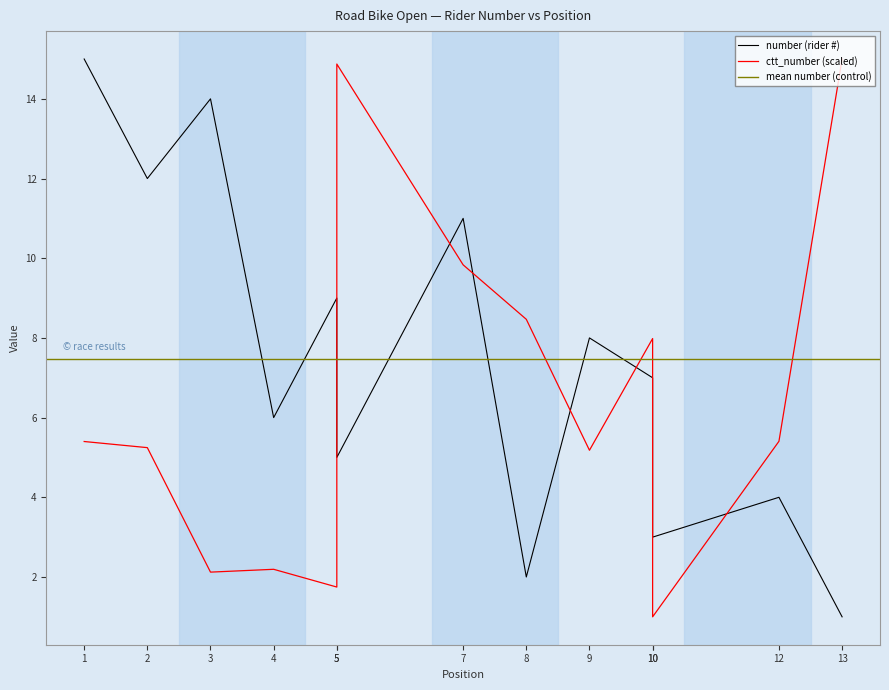

What is the value of the number point at the 8th from the left?

2.0